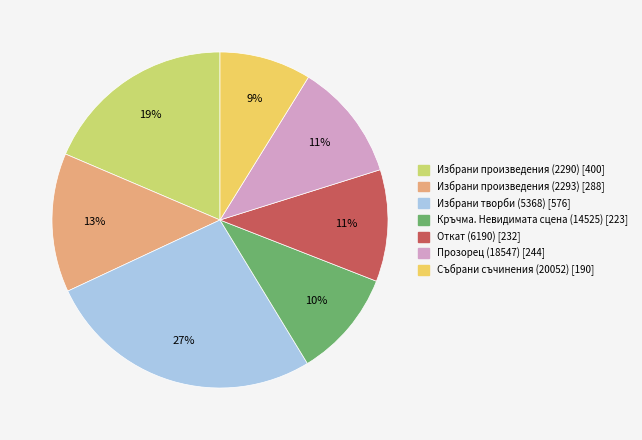

Is there a majority slice in this chart?

No